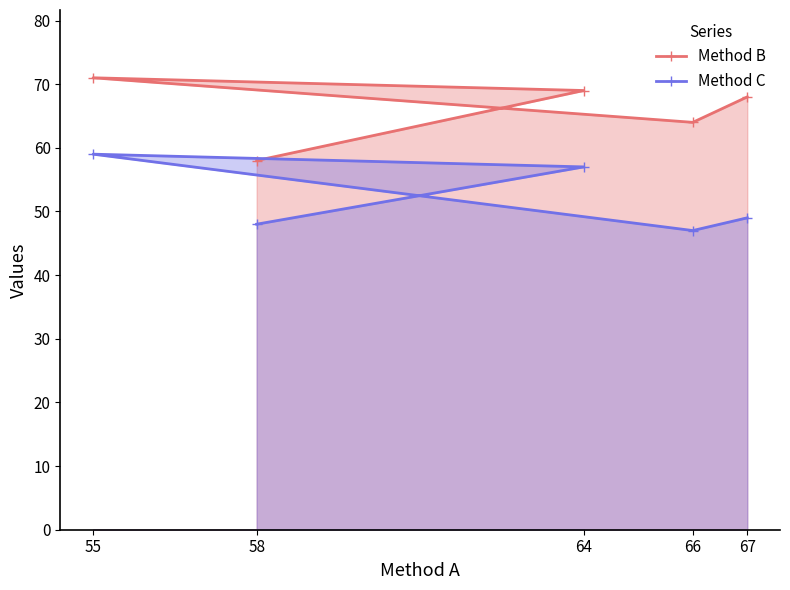

True or false: Method C has a value of 48 at 58.

True